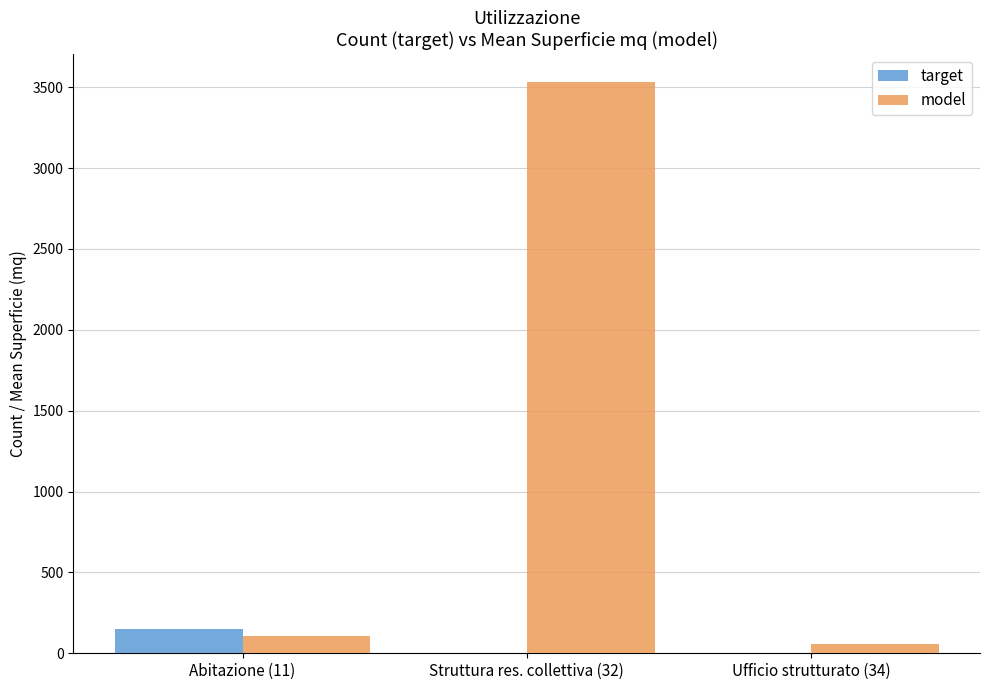

At which category is the sum across all series the highest?

Struttura res. collettiva (32)